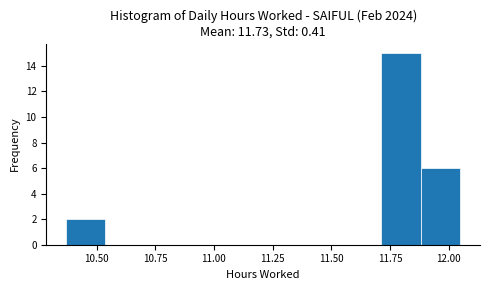

Around what value on the x-axis is the tallest bar? Give the approximate position of its centre, as read against the axis.

11.80